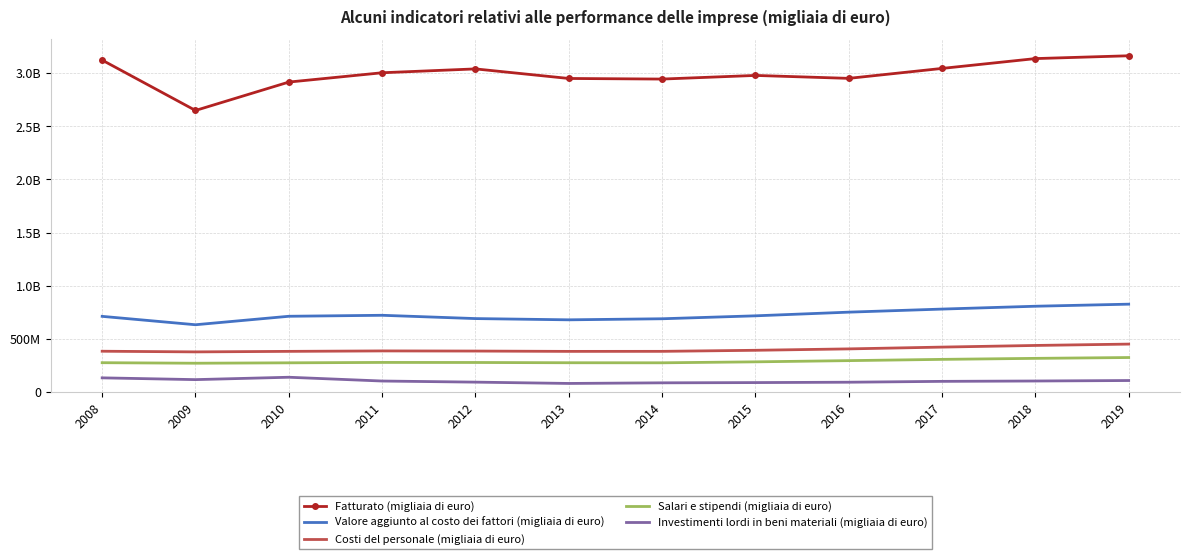

Which label corresponds to the smallest value in the chart?

2013